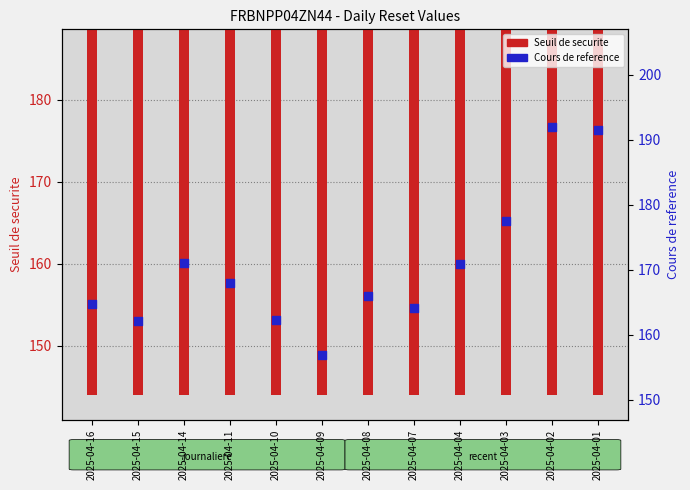

Which series contains the lowest Y value?

Seuil de securite